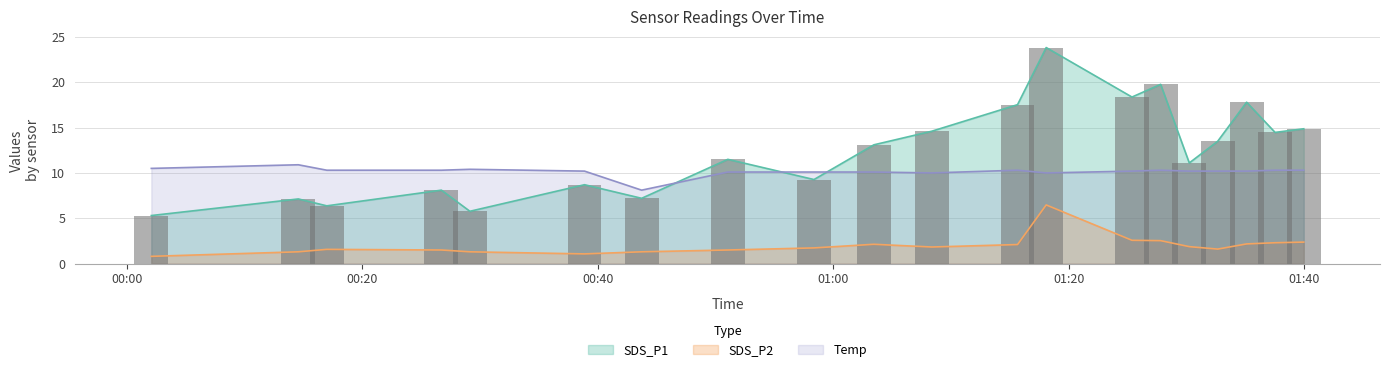

At which label is SDS_P2 closest to 3?

2023/01/01 01:25:22